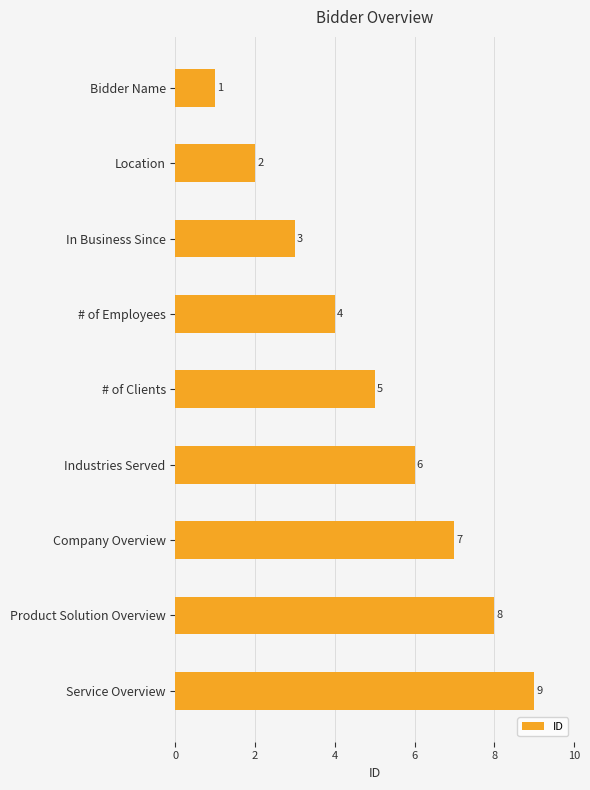

How many values are between 3 and 7?

5